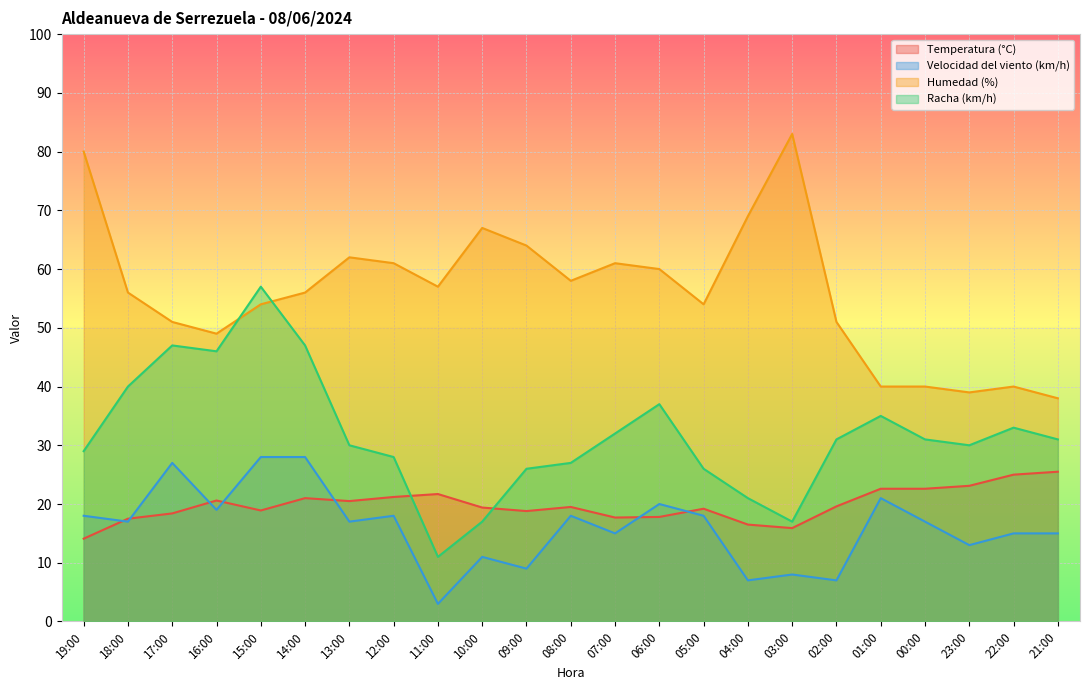

What is the sum of the Humedad (%) values at 21:00 and 05:00?

92.0